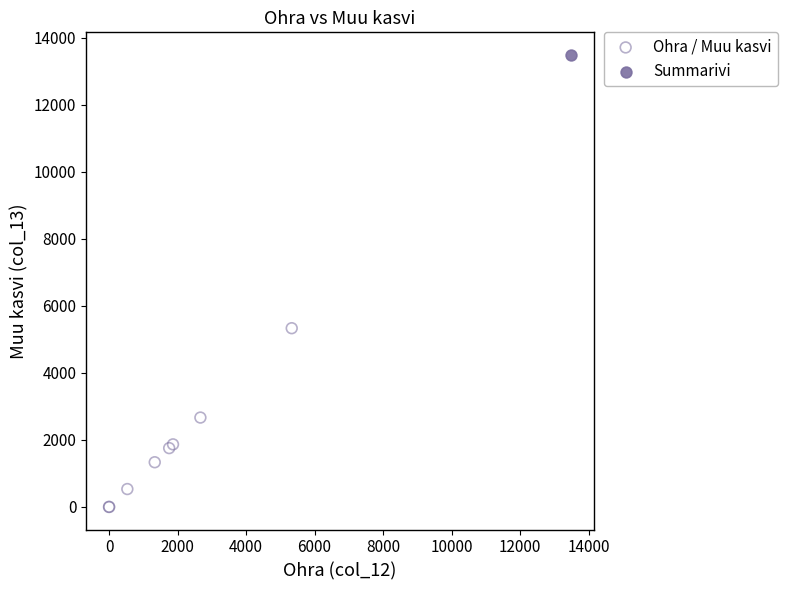

What are all the series names shown in the legend?

Ohra / Muu kasvi, Summarivi